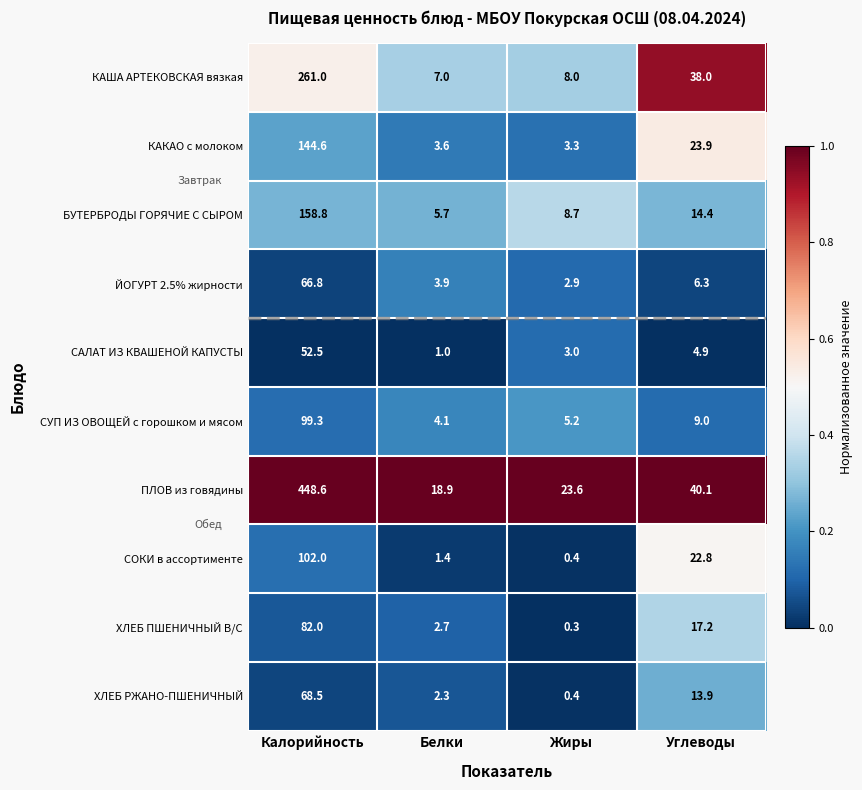

The ХЛЕБ ПШЕНИЧНЫЙ В/С series shows 82.0 at Калорийность. True or false?

True